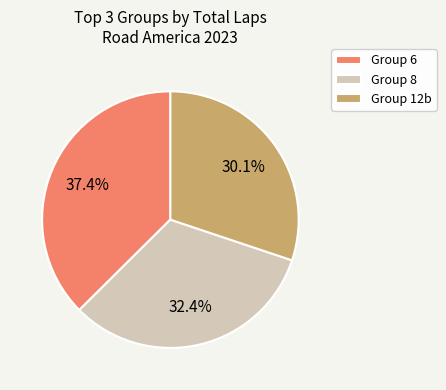

How many segments does this pie chart have?

3